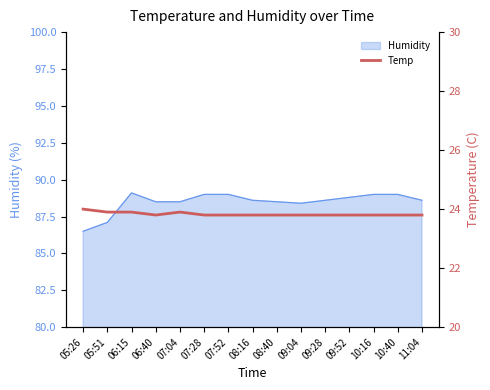

True or false: Humidity has a value of 88.6 at 08:16.

True